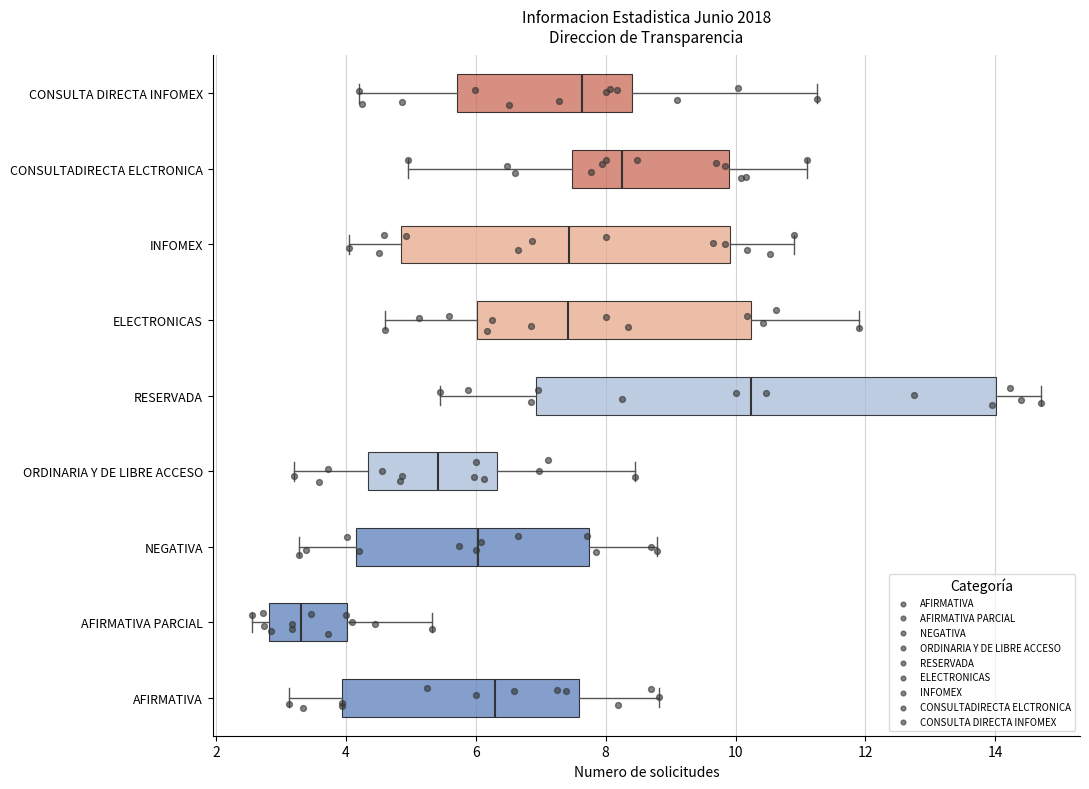

Where does the median line of the box for INFOMEX sit on the x-axis? The values are not printed on the chart, so give them approximately, as read against the axis.

7.4